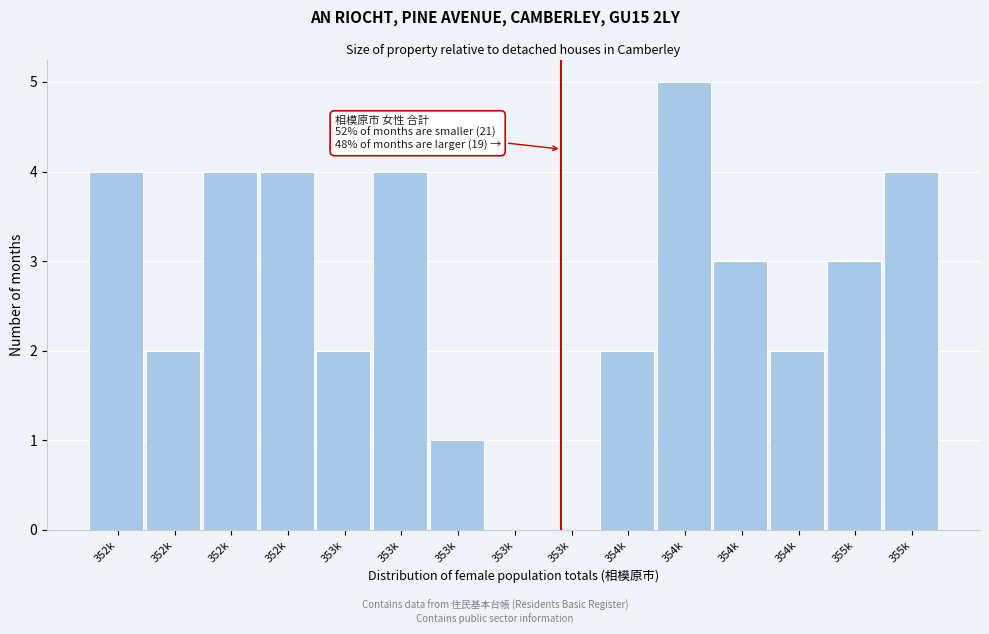

How many distinct data groups are displayed?

1